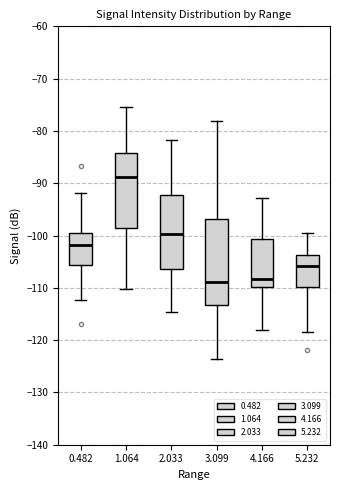

Reading left to right, transcribe this box plot: for each box, give where its median line is, the range the box spans, and where its two whiskers end, as read against the y-axis. The values are not printed on the chart, so give them approximately, as read against the axis.

0.482: median -102, box -106 to -100, whiskers -112 to -92
1.064: median -89, box -98 to -84, whiskers -110 to -75
2.033: median -100, box -106 to -92, whiskers -115 to -82
3.099: median -109, box -113 to -97, whiskers -124 to -78
4.166: median -108, box -110 to -101, whiskers -118 to -93
5.232: median -106, box -110 to -104, whiskers -118 to -100